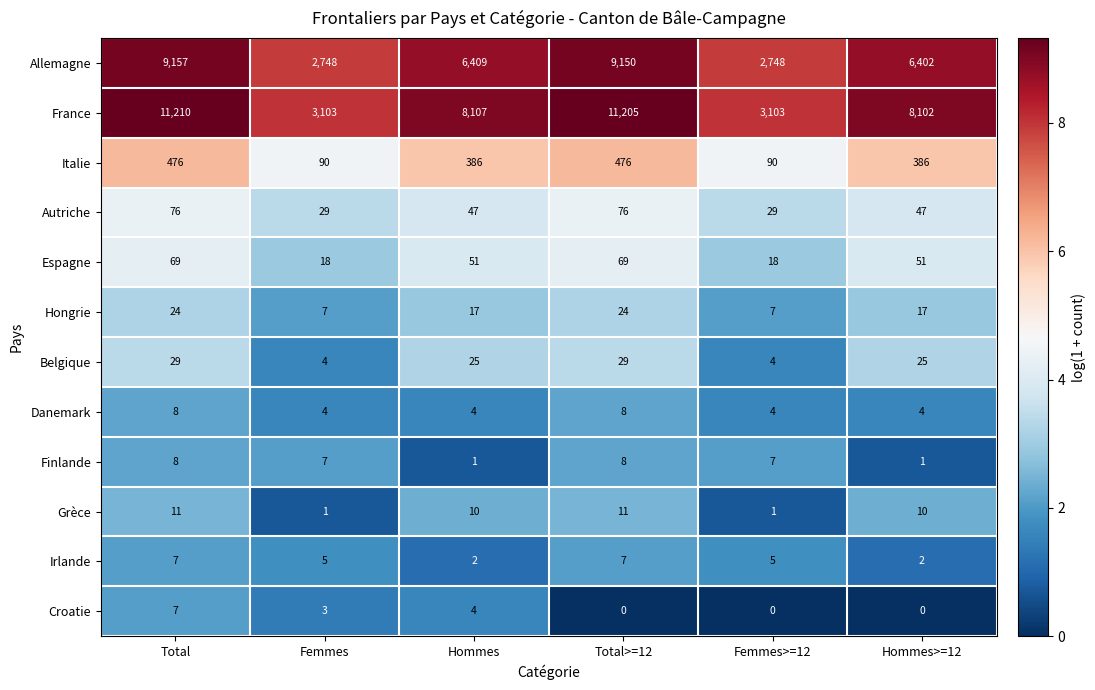

Where is France nearest to the value 7156?

Hommes>=12